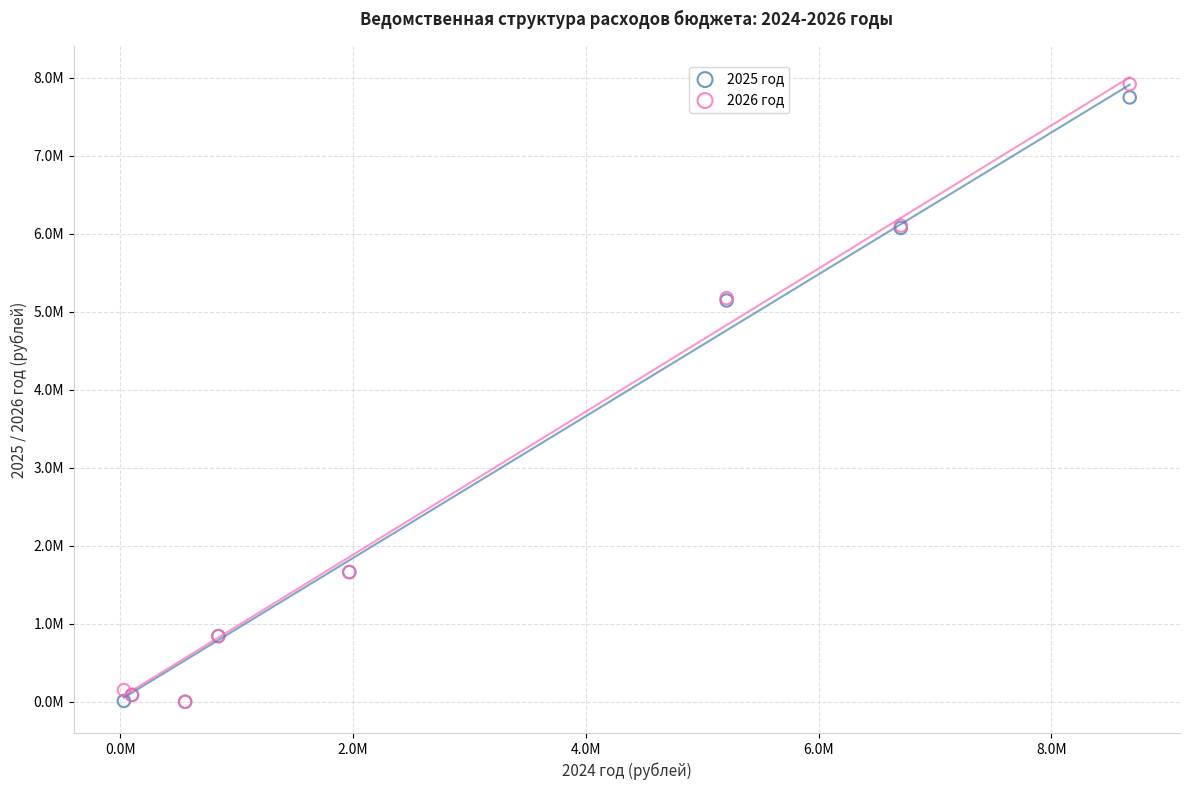

What are all the series names shown in the legend?

2025 год, 2026 год